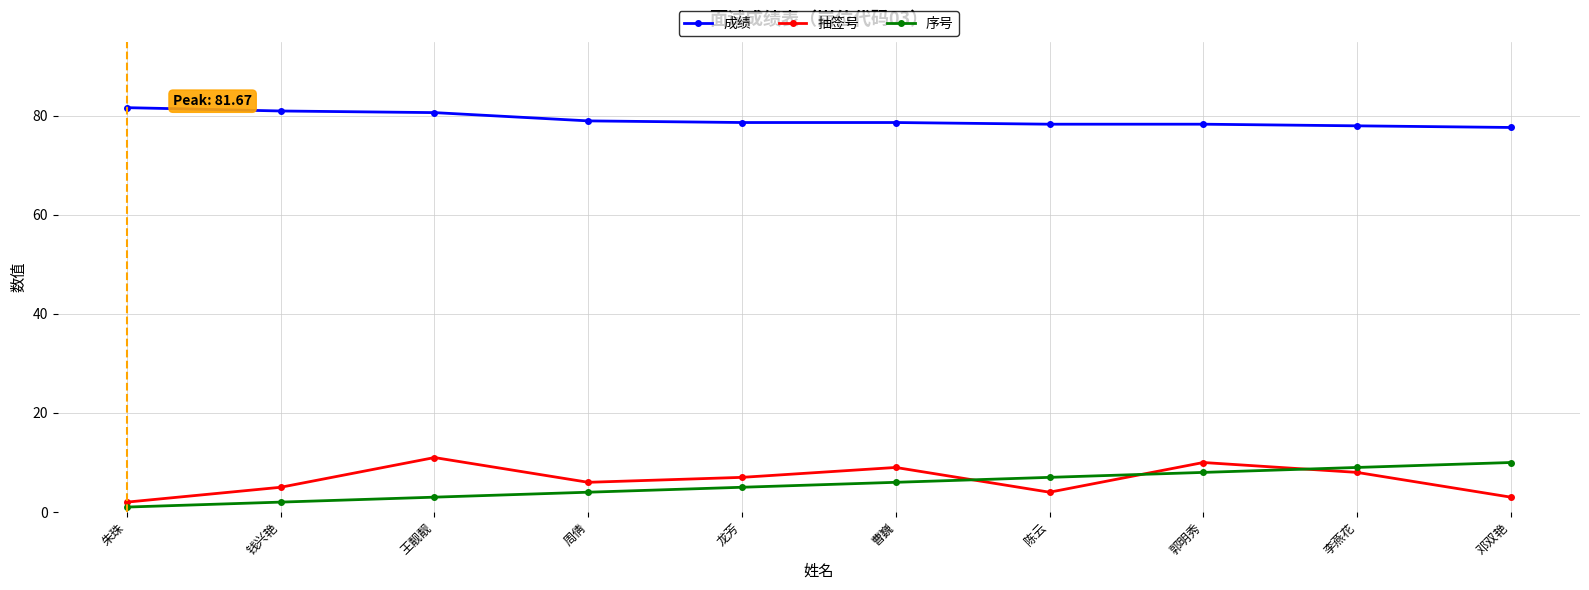

What is the value of the 序号 point at the 10th from the left?

10.0